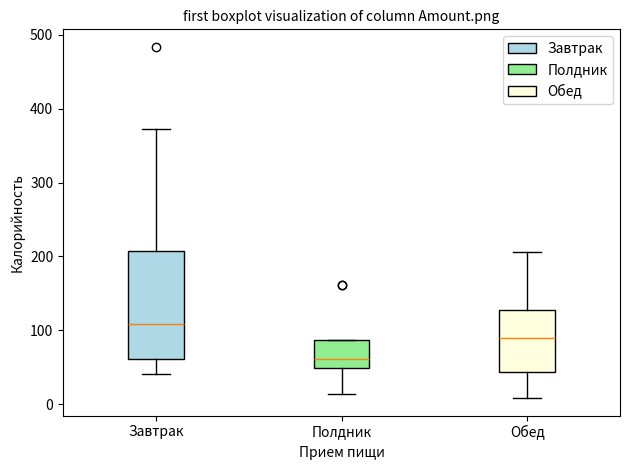

Reading left to right, transcribe this box plot: for each box, give where its median line is, the range the box spans, and where its two whiskers end, as read against the y-axis. The values are not printed on the chart, so give them approximately, as read against the axis.

Завтрак: median 110, box 60 to 210, whiskers 40 to 370
Полдник: median 60, box 50 to 90, whiskers 10 to 90
Обед: median 90, box 40 to 130, whiskers 10 to 210